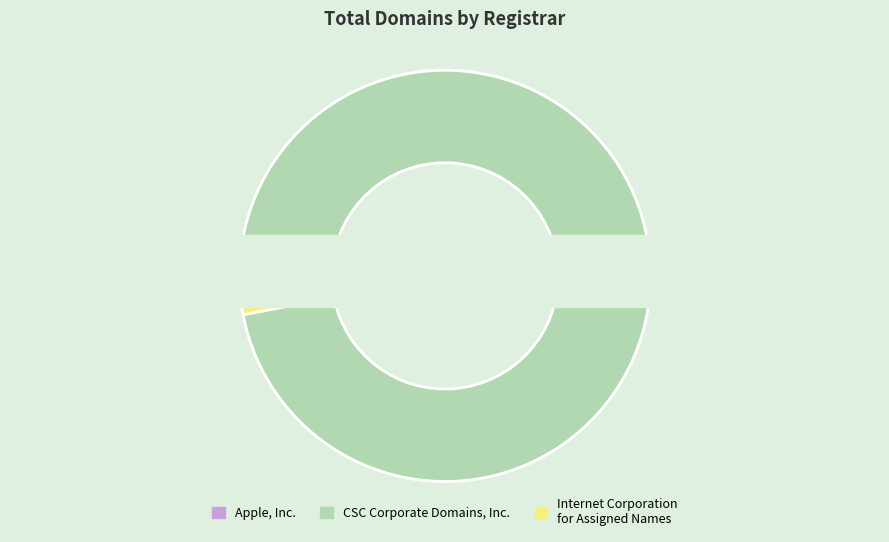

Between CSC Corporate Domains, Inc. and Internet Corporation for Assigned Names, which is larger?

CSC Corporate Domains, Inc.